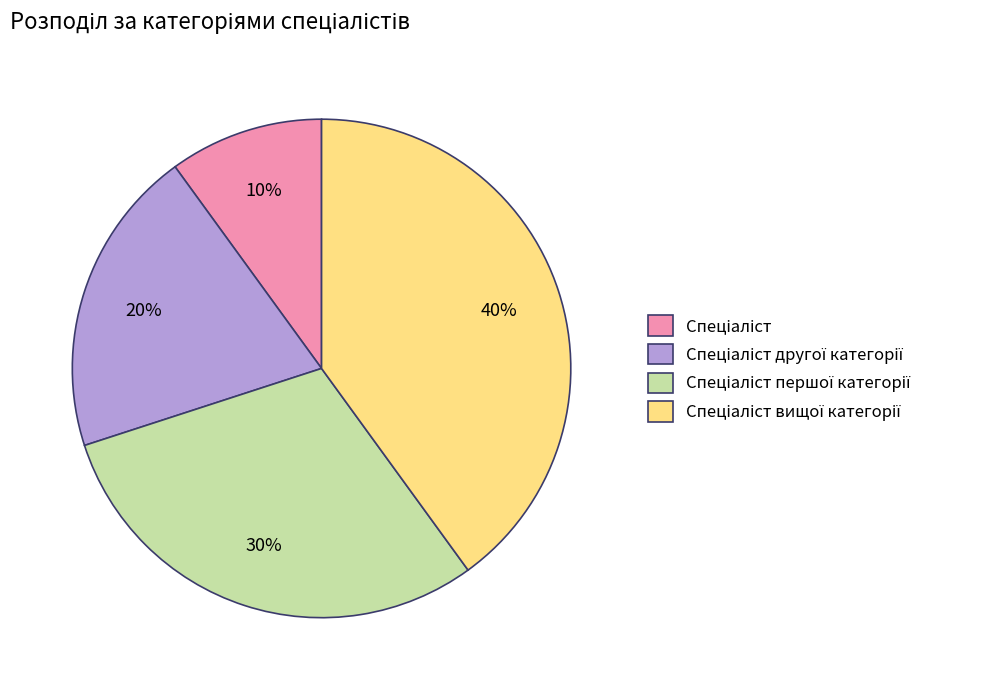

Count the number of slices in the pie.

4